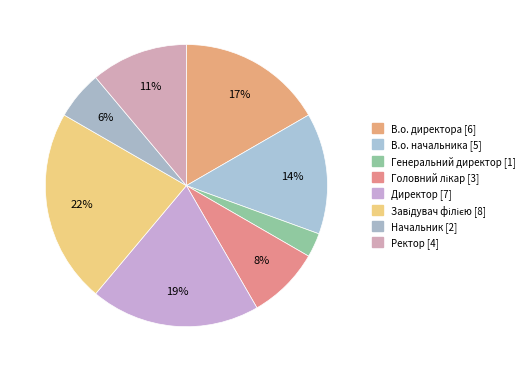

Count the number of slices in the pie.

8